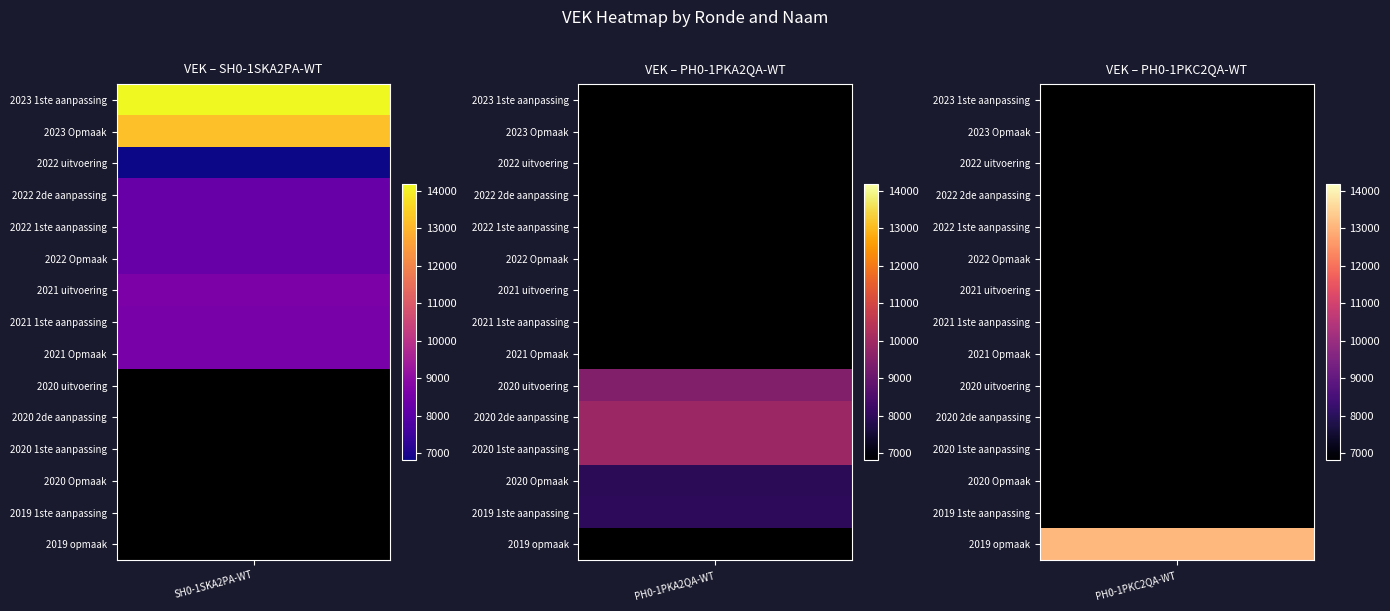

At which label is SH0-1SKA2PA-WT closest to 10498?

2021 uitvoering